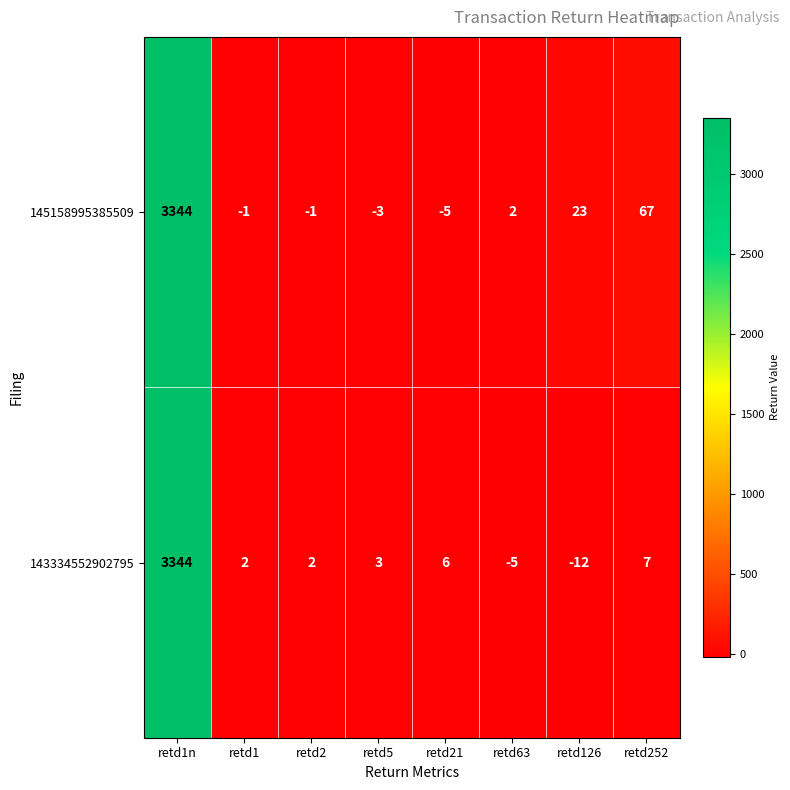

What is the difference between the second highest and second lowest values in the 143334552902795 series?

12